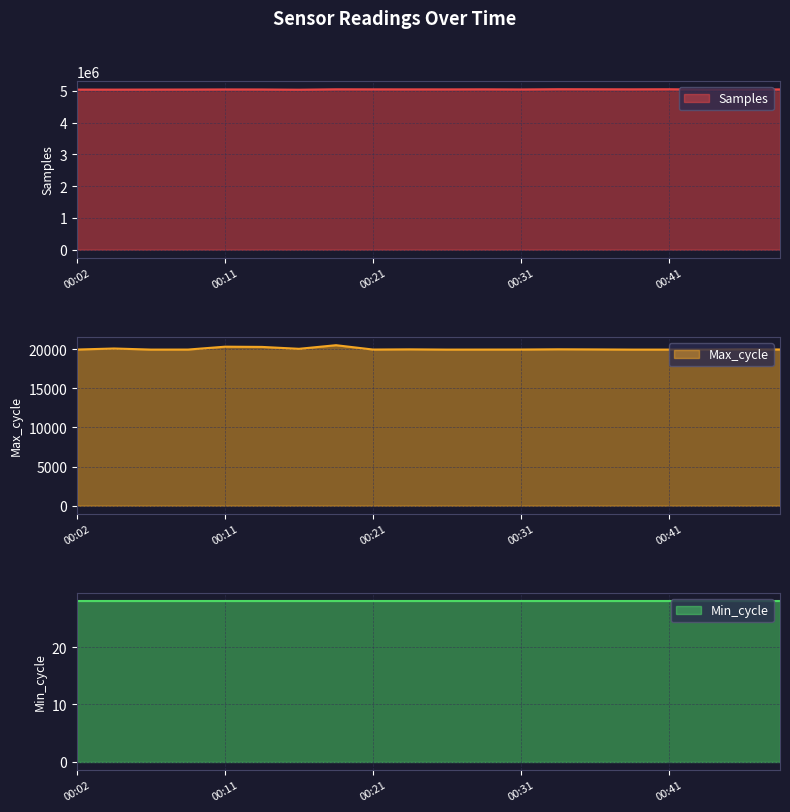

What is the lowest value of the Max_cycle series?

19924